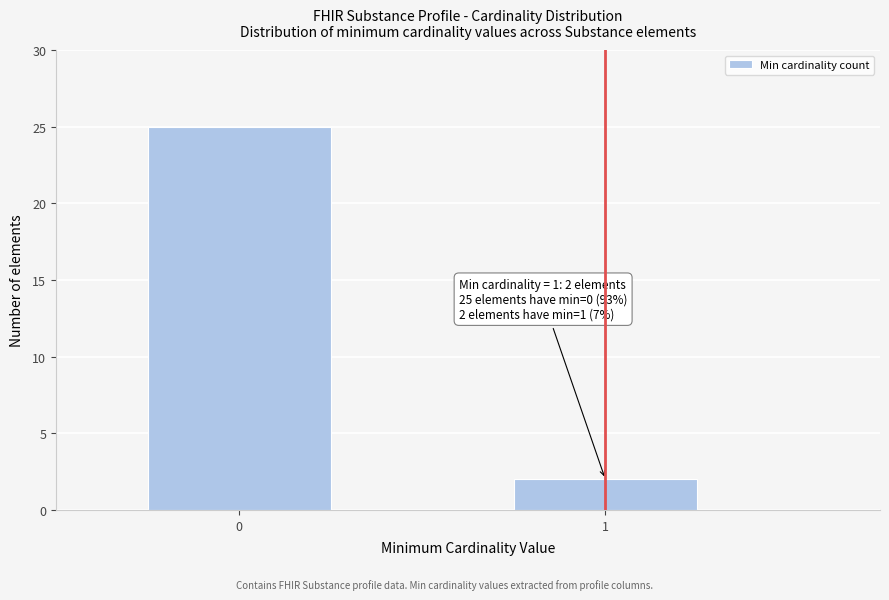

Reading left to right, list all the values displayed in this chart.

25	2